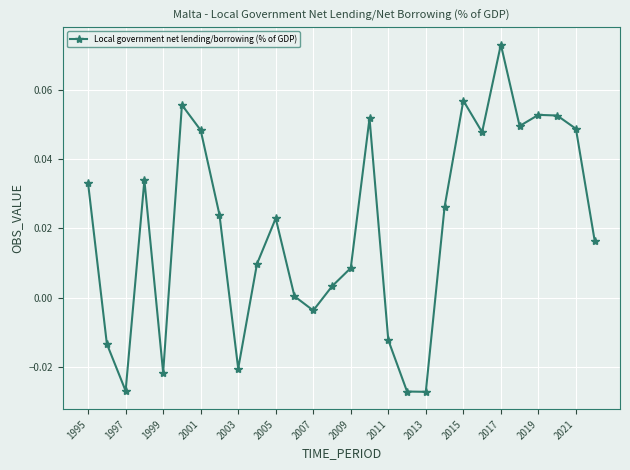

How many interior local peaks (higher than both neighbors) does the data have?

7